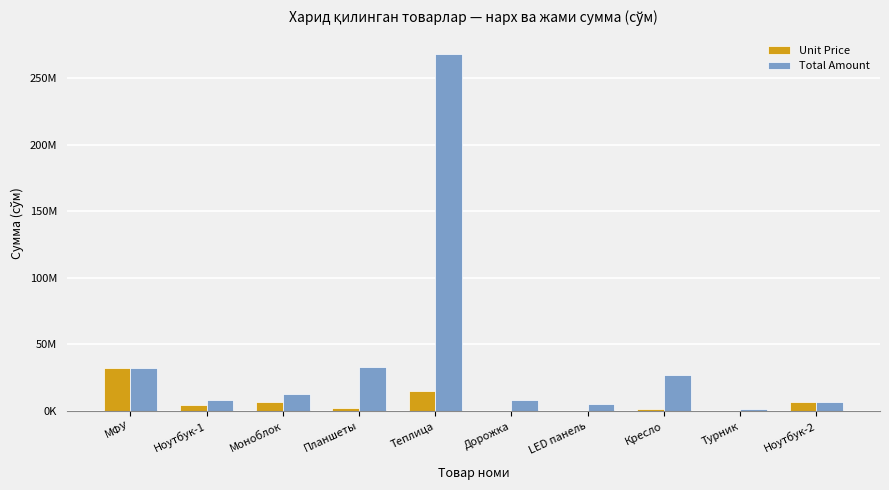

What is the spread (max minus min) of values at Моноблок?

6500000